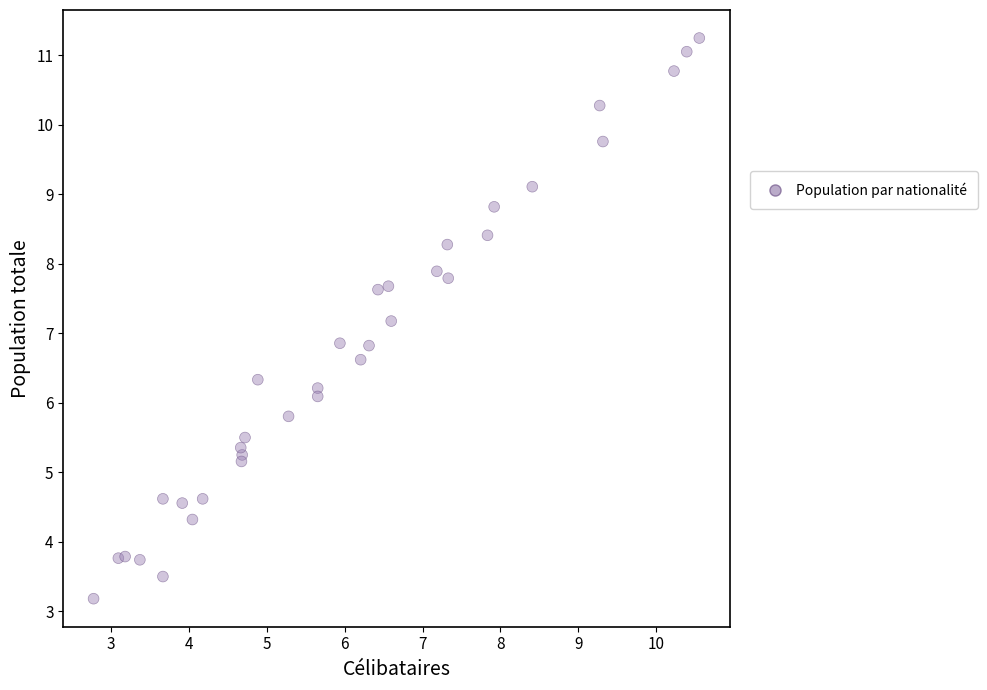

What is the range of X values (max minus min)?

7.8